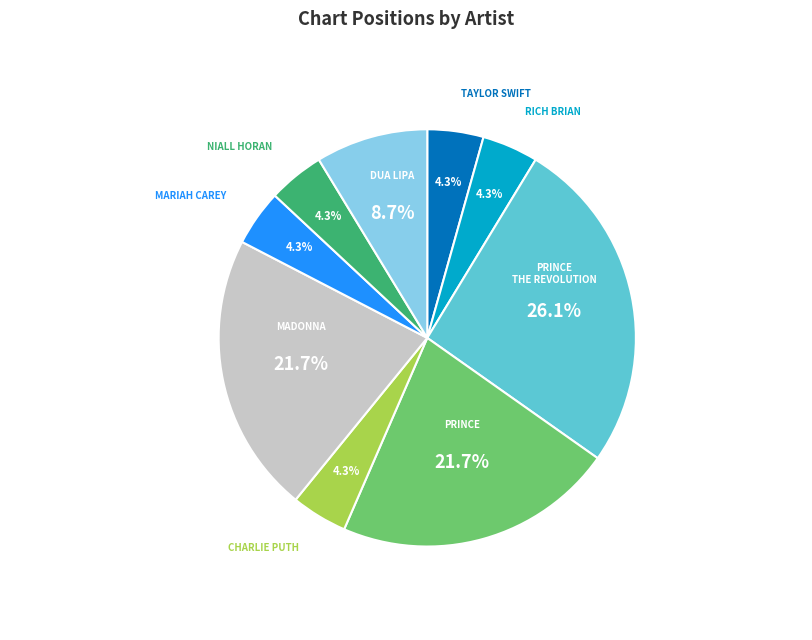

Does any single category account for the majority?

No